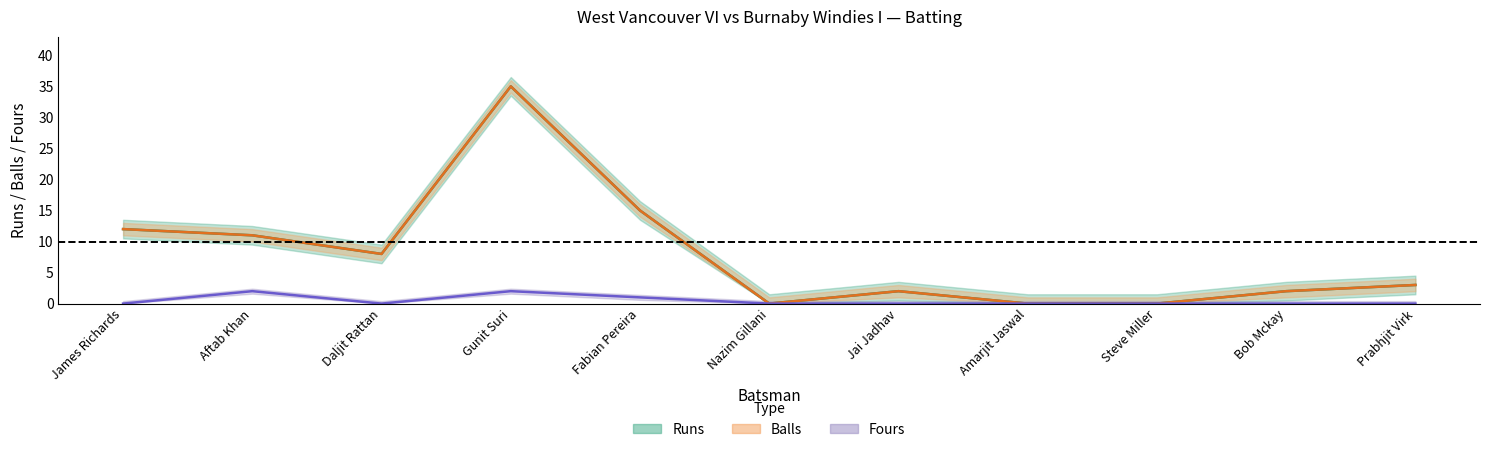

True or false: fours and balls cross at least once.

False